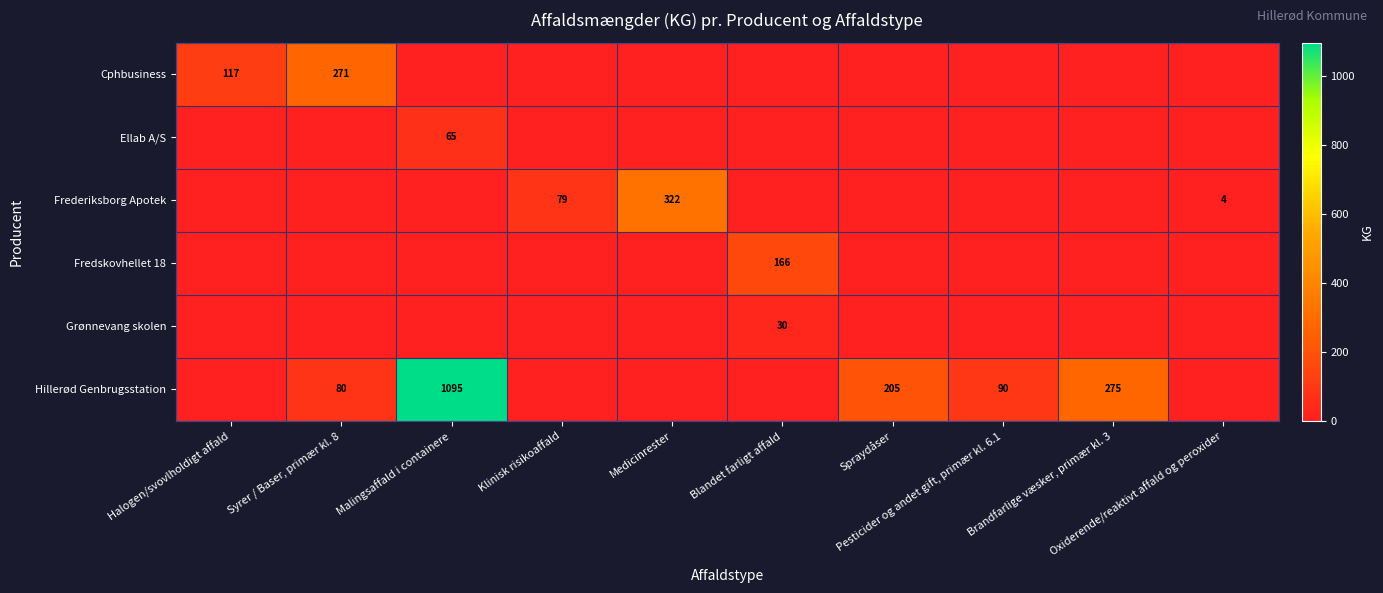

List the labels in order of Grønnevang skolen value, largest first.

Blandet farligt affald, Halogen/svovlholdigt affald, Syrer / Baser, primær kl. 8, Malingsaffald i containere, Klinisk risikoaffald, Medicinrester, Spraydåser, Pesticider og andet gift, primær kl. 6.1, Brandfarlige væsker, primær kl. 3, Oxiderende/reaktivt affald og peroxider